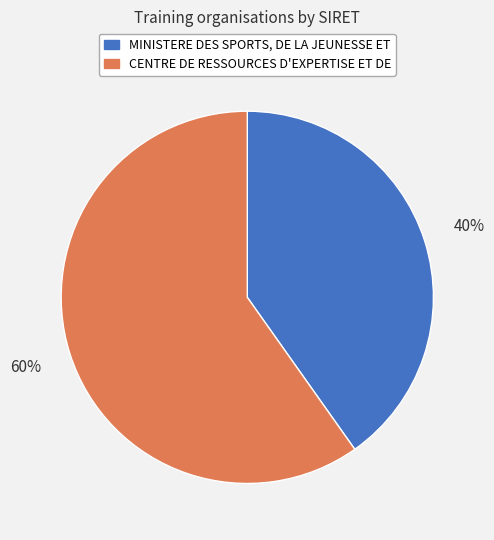

Is MINISTERE DES SPORTS, DE LA JEUNESSE ET the majority of the pie?

No